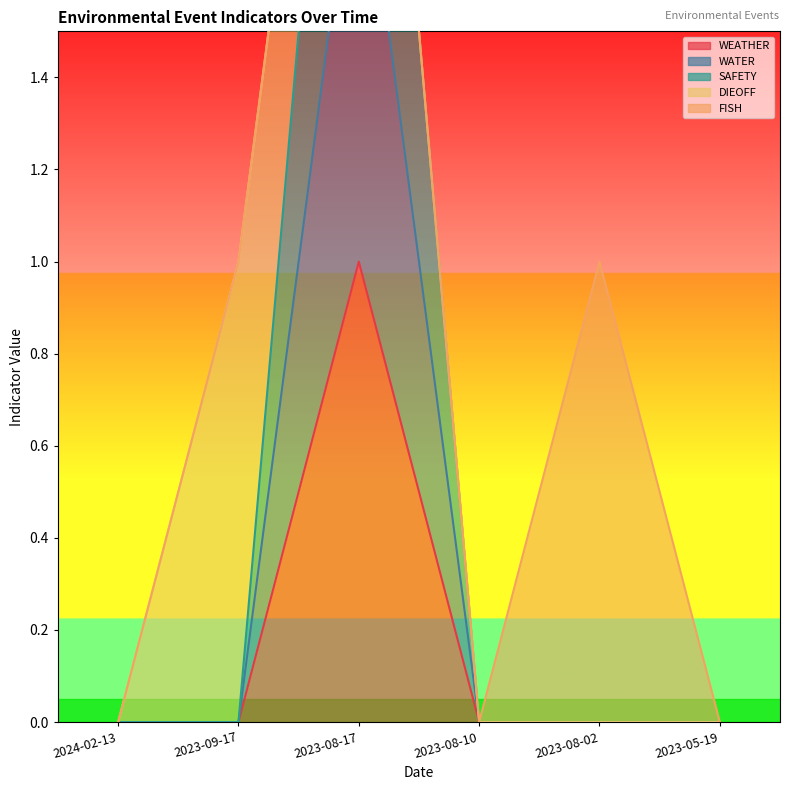

What is the greatest value displayed?

3